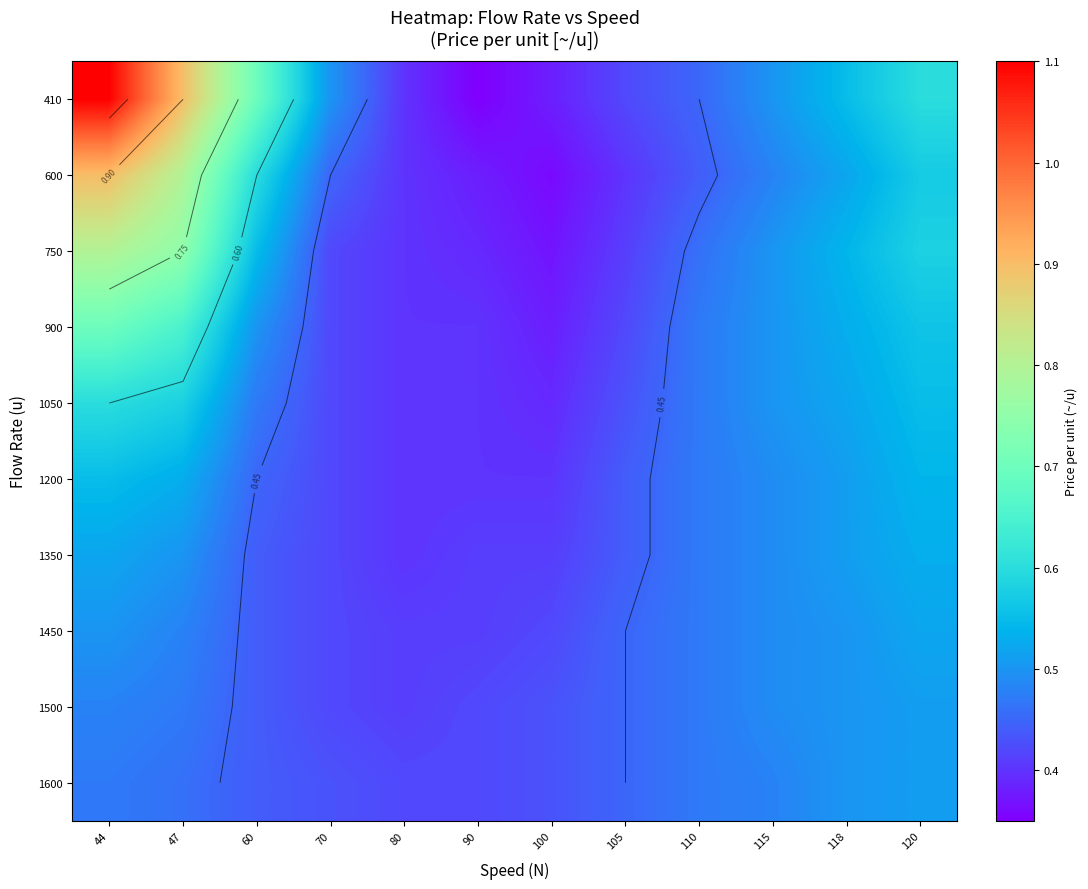

What is the sum of the 1050 values at 120 and 100?

0.9